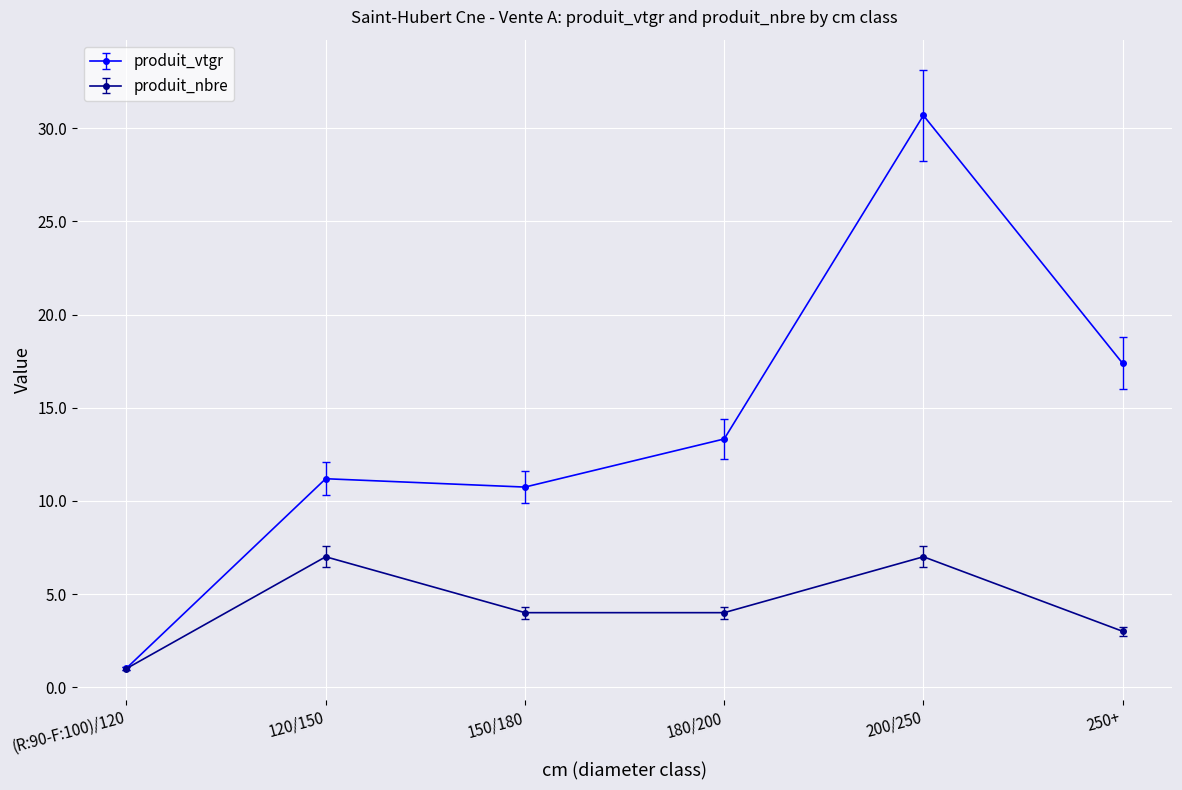

What is the sum of all produit_vtgr values?

84.3